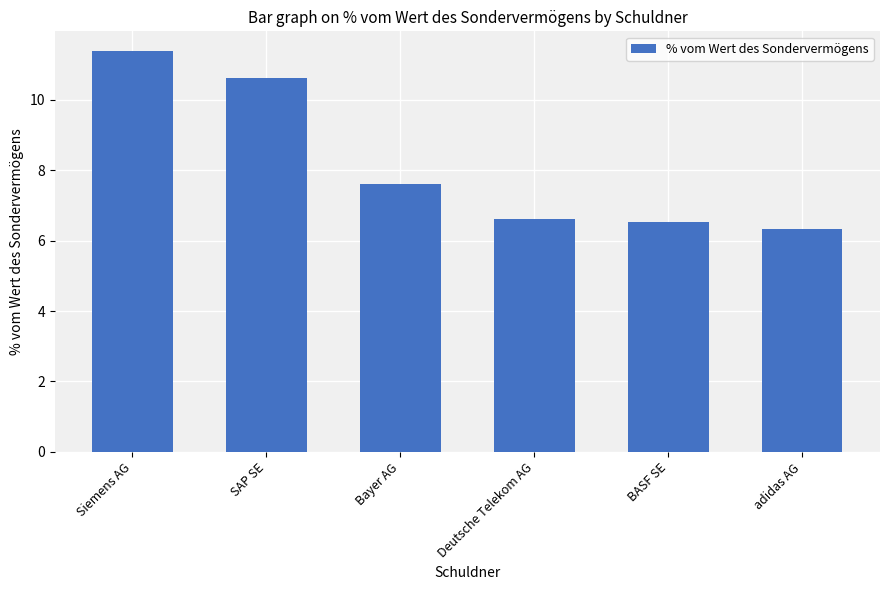

Are the bars horizontal?

No